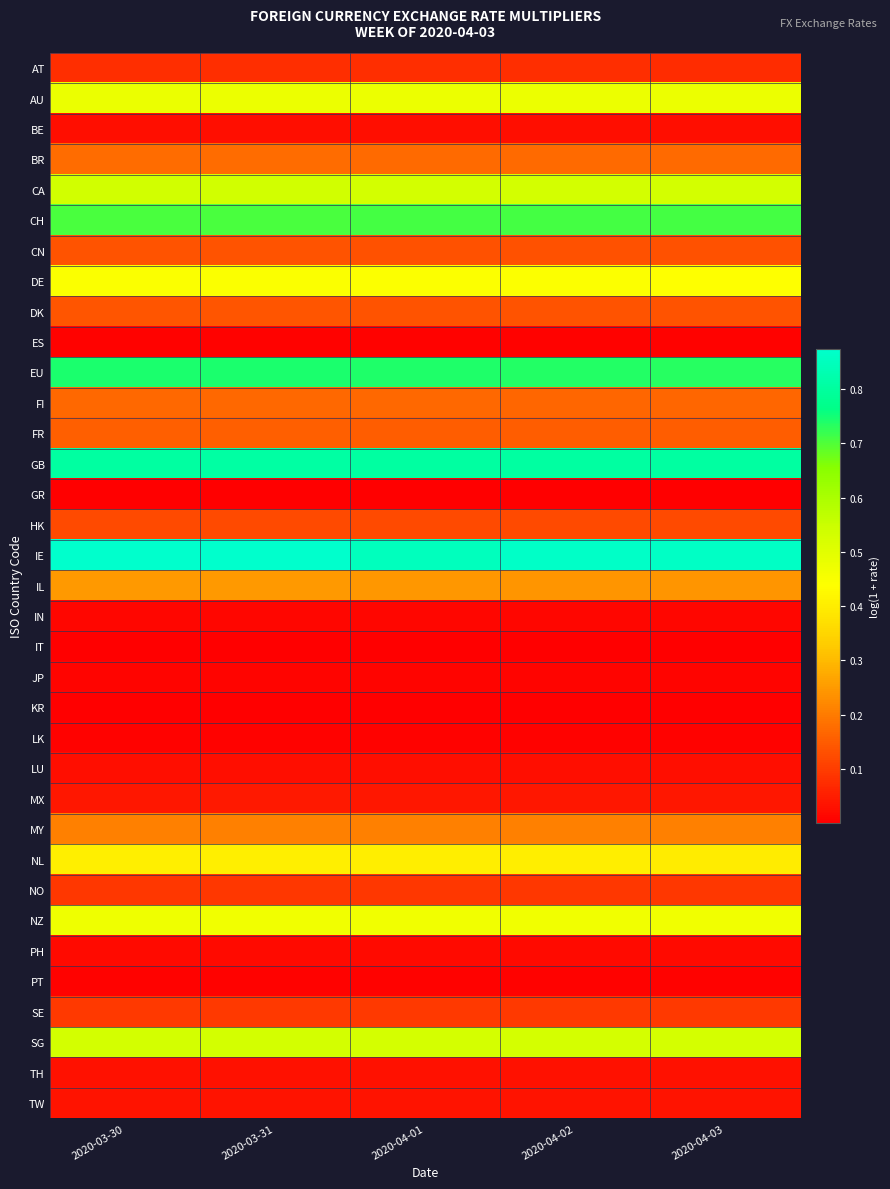

Between 2020-03-31 and 2020-04-01, which series saw the biggest shift?

IE